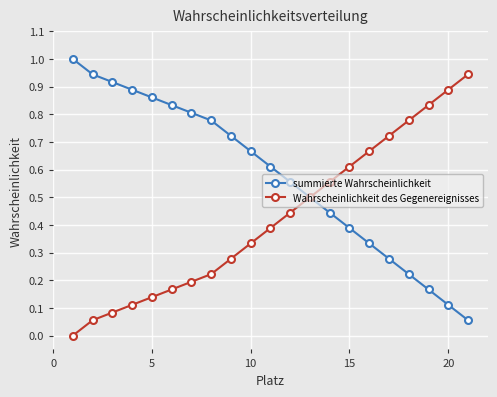

Rank the series by their average value, from lowest to highest.

Wahrscheinlichkeit des Gegenereignisses, summierte Wahrscheinlichkeit